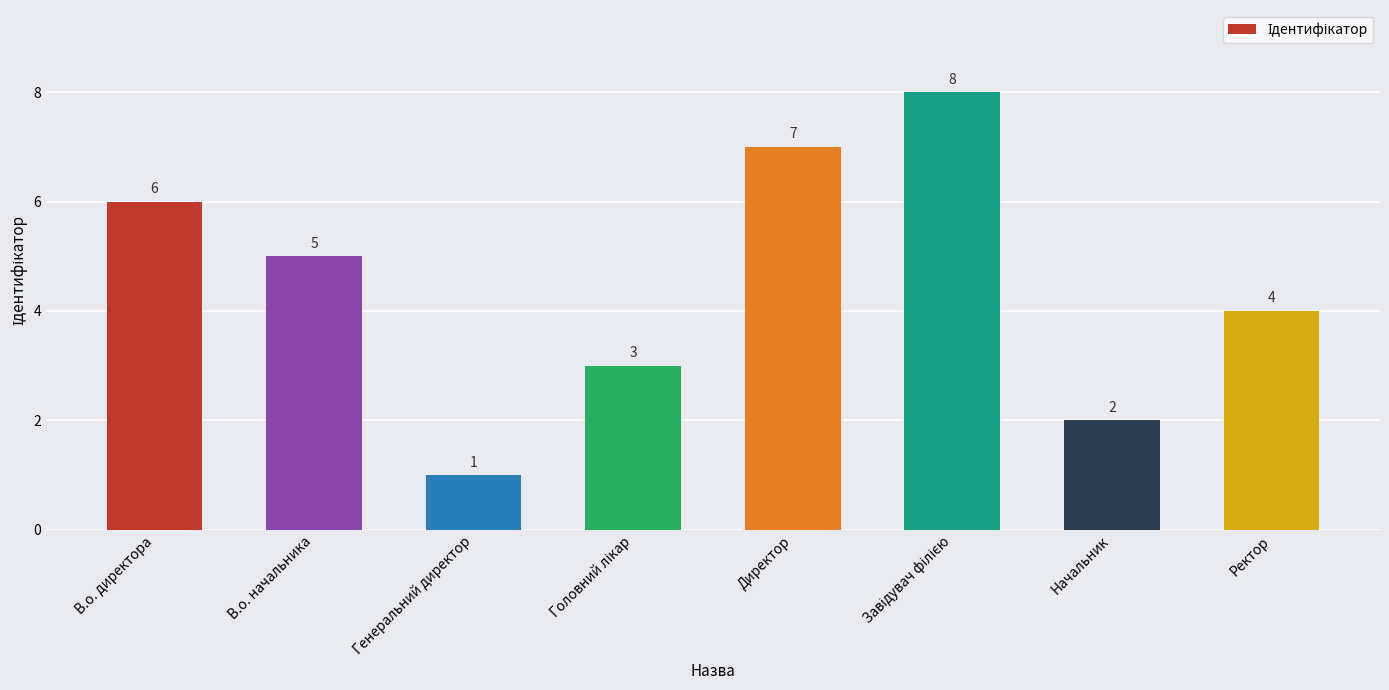

What is the difference between the values at В.о. директора and Генеральний директор?

5